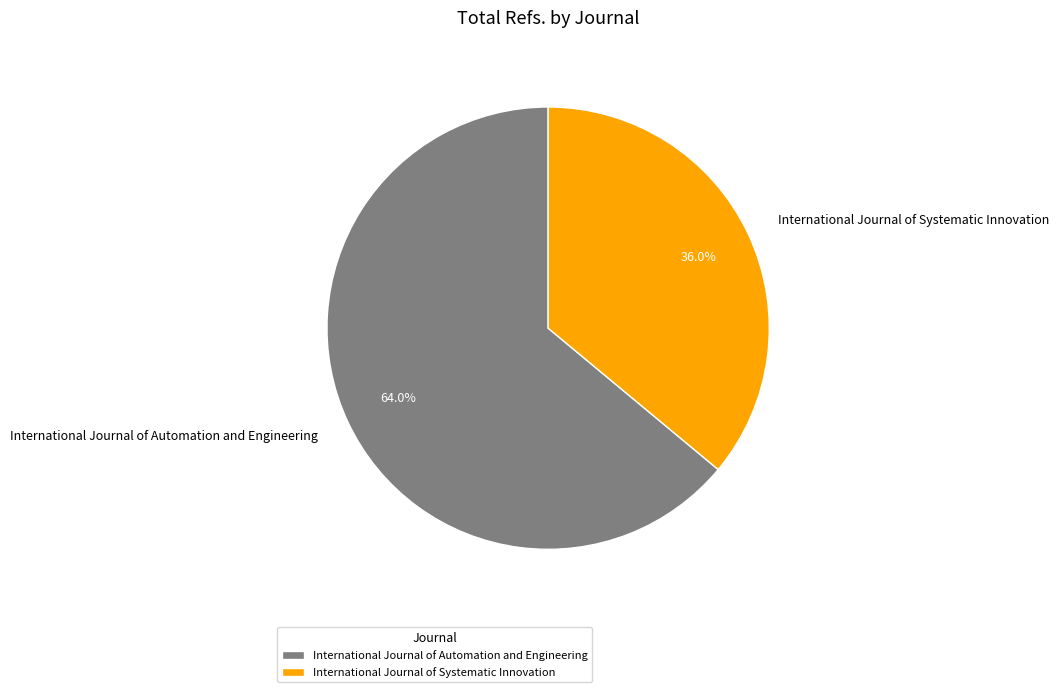

The International Journal of Systematic Innovation slice represents 36% of the pie. True or false?

True